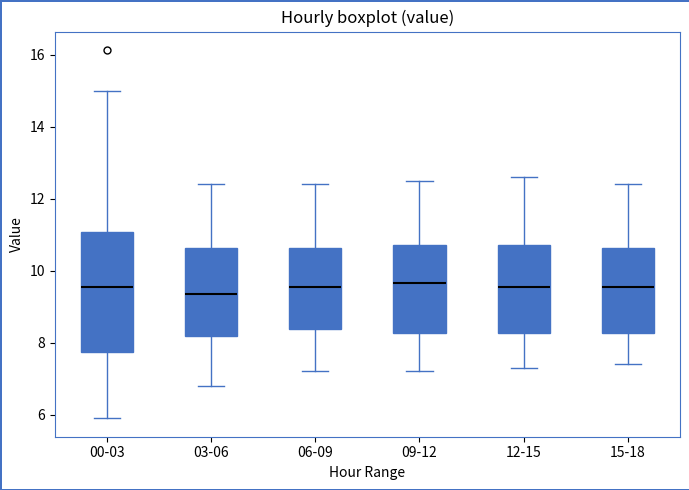

Reading left to right, transcribe this box plot: for each box, give where its median line is, the range the box spans, and where its two whiskers end, as read against the y-axis. The values are not printed on the chart, so give them approximately, as read against the axis.

00-03: median 9.6, box 7.8 to 11.0, whiskers 6.0 to 15.0
03-06: median 9.4, box 8.2 to 10.6, whiskers 6.8 to 12.4
06-09: median 9.6, box 8.4 to 10.6, whiskers 7.2 to 12.4
09-12: median 9.6, box 8.2 to 10.8, whiskers 7.2 to 12.6
12-15: median 9.6, box 8.2 to 10.8, whiskers 7.4 to 12.6
15-18: median 9.6, box 8.2 to 10.6, whiskers 7.4 to 12.4